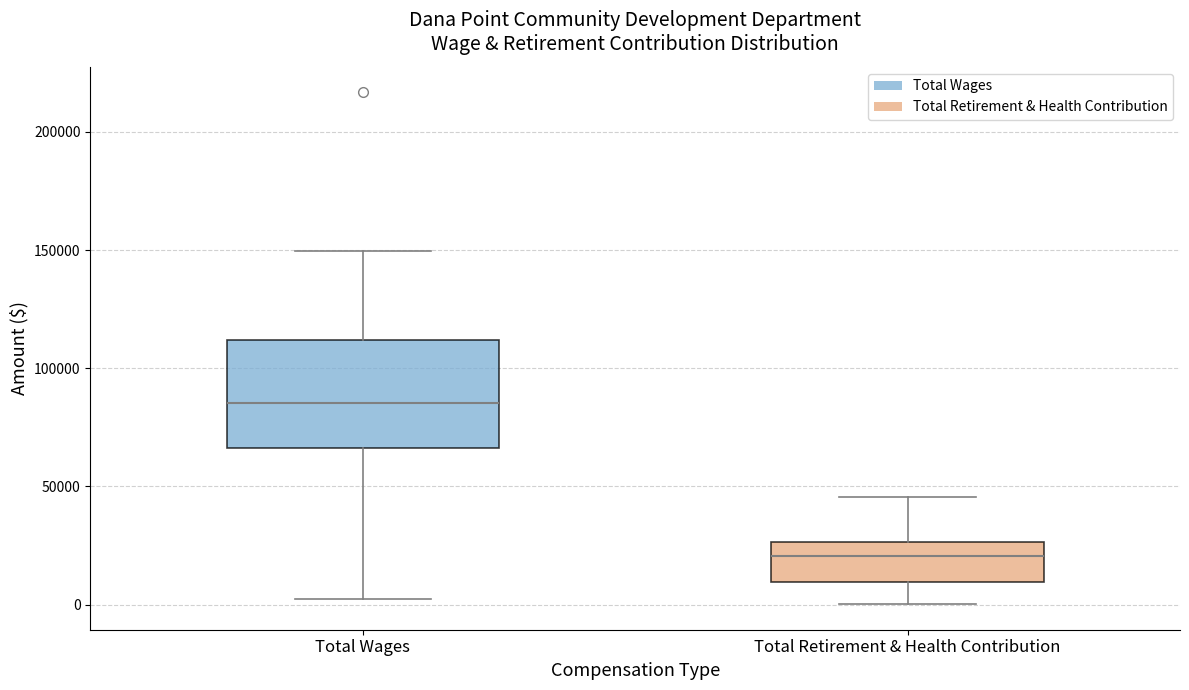

Which box is the tallest, from its lower edge to its upper edge?

Total Wages